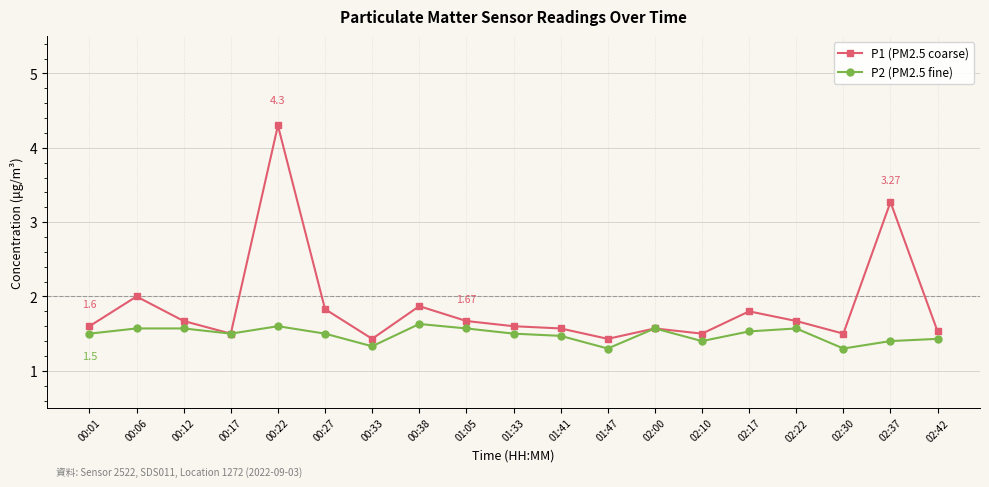

List the series in order of their peak value, lowest first.

P2 (PM2.5 fine), P1 (PM2.5 coarse)